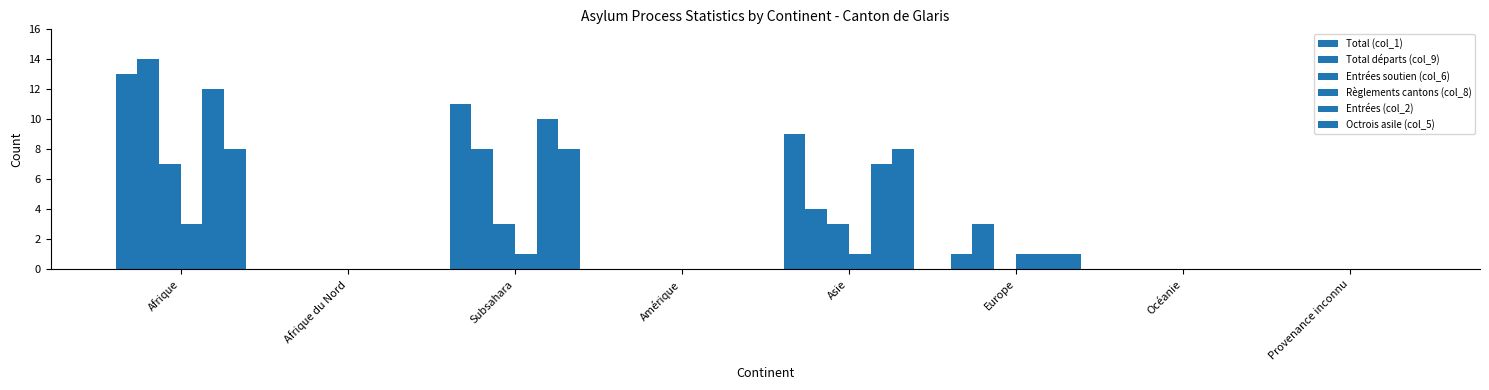

Is the value of Octrois asile (col_5) at Océanie greater than the value of Règlements cantons (col_8) at Provenance inconnu?

No